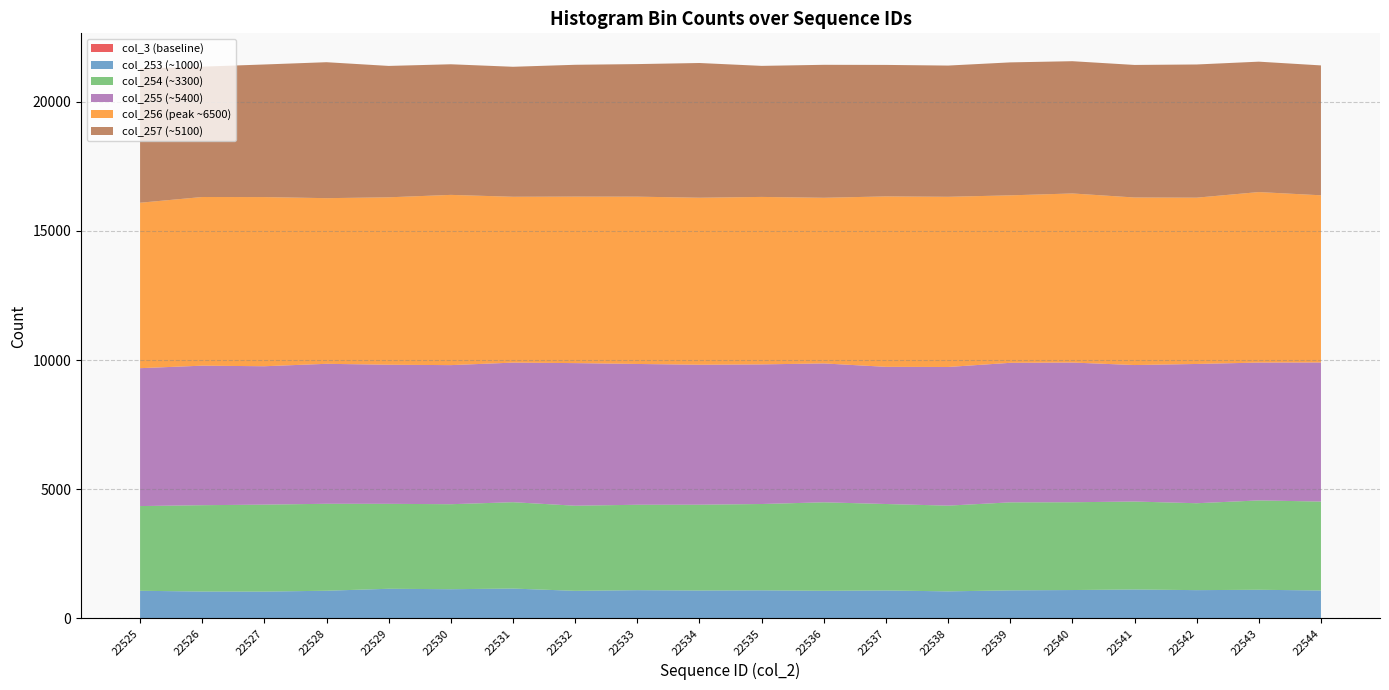

Reading right to left, what are all the values shown in this chart?

col_3: 0	0	0	0	0	0	0	0	0	0	0	0	0	0	0	0	0	0	0	0
col_253: 1082	1109	1095	1120	1099	1087	1047	1083	1070	1088	1081	1094	1068	1156	1131	1148	1072	1038	1041	1070
col_254: 3442	3459	3364	3405	3398	3406	3319	3346	3425	3341	3321	3306	3295	3343	3290	3288	3366	3367	3342	3279
col_255: 5384	5336	5391	5283	5408	5401	5367	5310	5376	5404	5418	5450	5520	5403	5384	5384	5418	5357	5401	5338
col_256: 6471	6600	6437	6486	6545	6483	6588	6597	6412	6483	6465	6476	6445	6420	6590	6481	6412	6548	6529	6404
col_257: 5028	5048	5156	5131	5120	5147	5080	5090	5147	5073	5215	5132	5103	5032	5056	5086	5263	5133	5046	5196